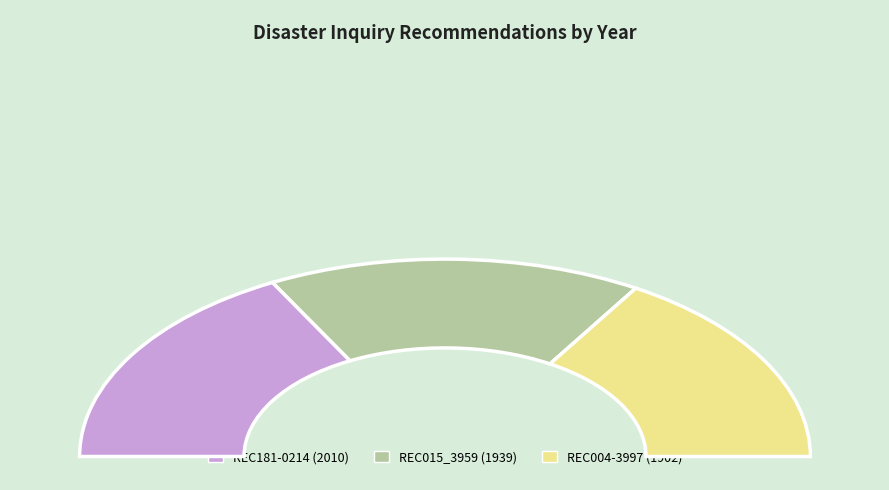

Is there any slice that represents more than half of the pie?

No